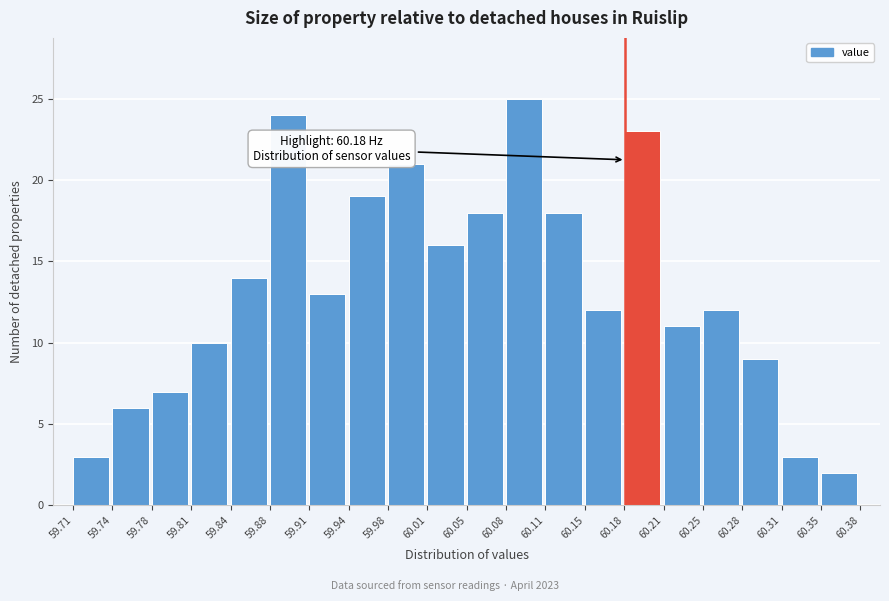

Which range on the x-axis has the tallest bar?

60.08 to 60.11